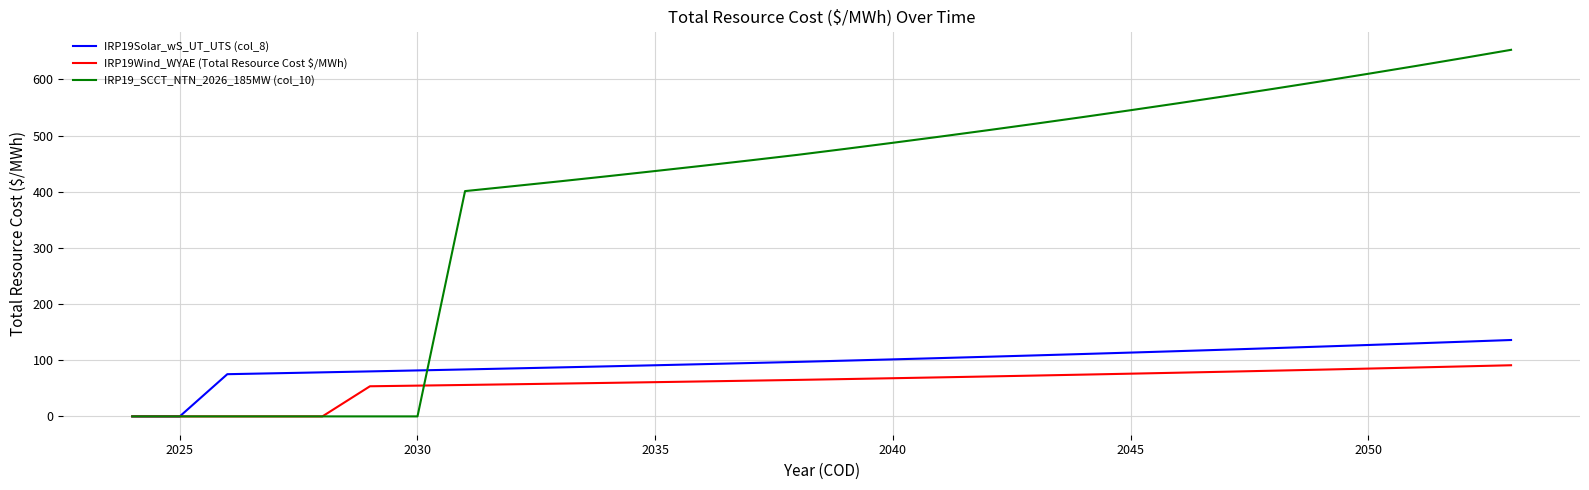

Which series has the largest total across all categories?

IRP19_SCCT_NTN_2026_185MW (col_10)